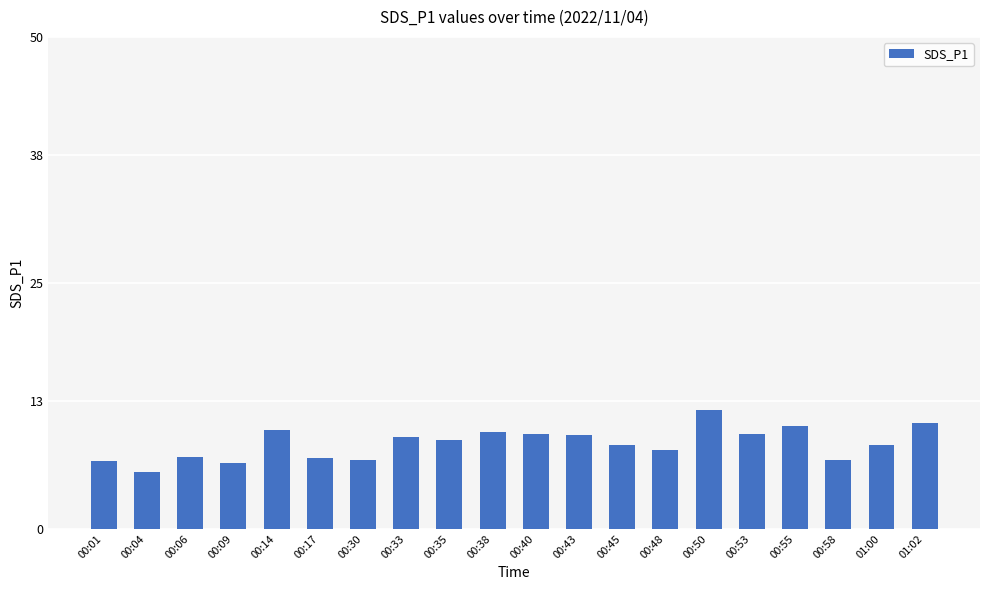

Which label corresponds to the largest value in the chart?

00:50